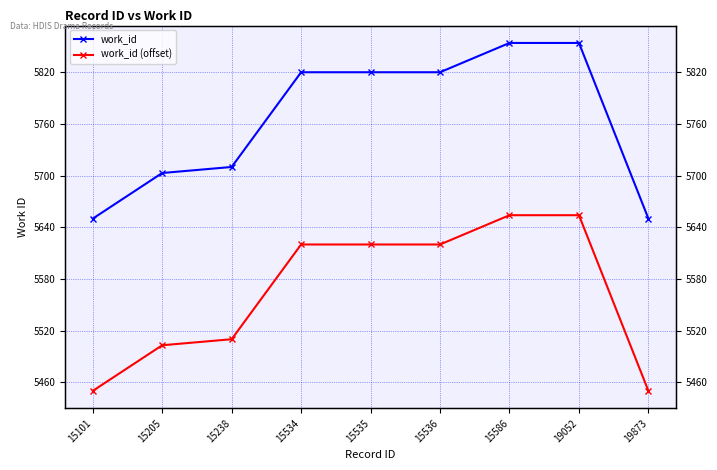

Where does the work_id series first go above 5820?

15586